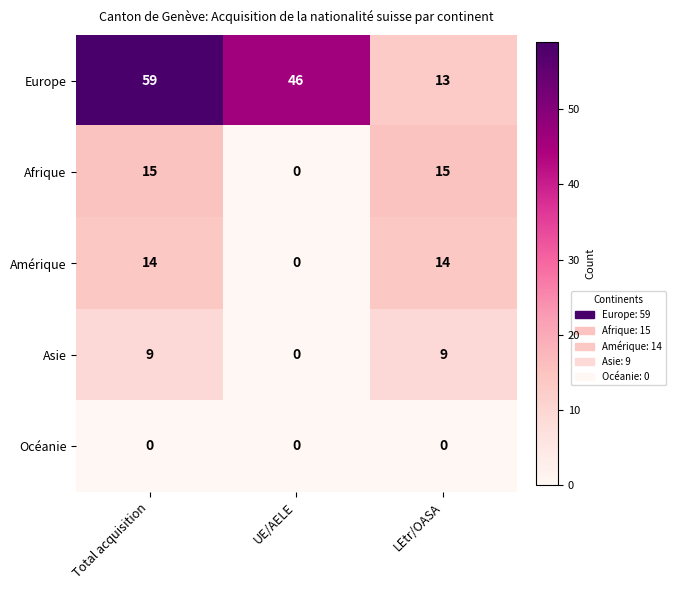

The value of Amérique at LEtr/OASA is 14. True or false?

True